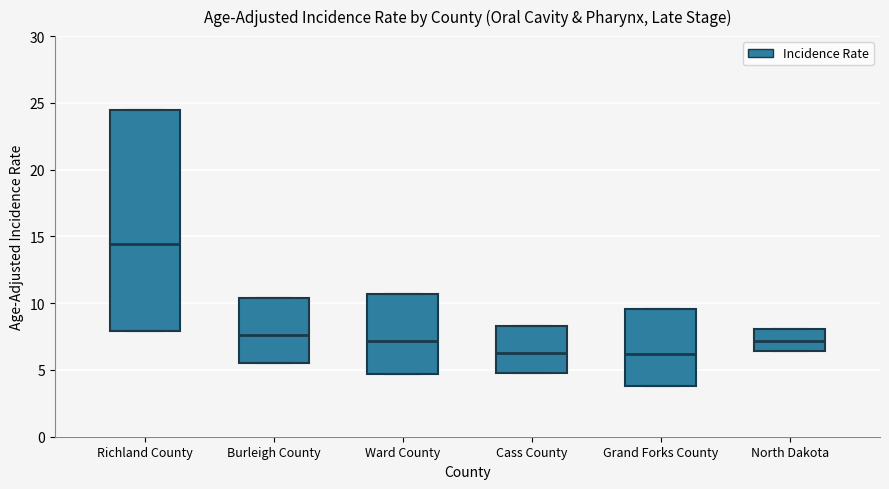

Comparing the boxes themselves (not the whiskers), which one is the tallest?

Richland County